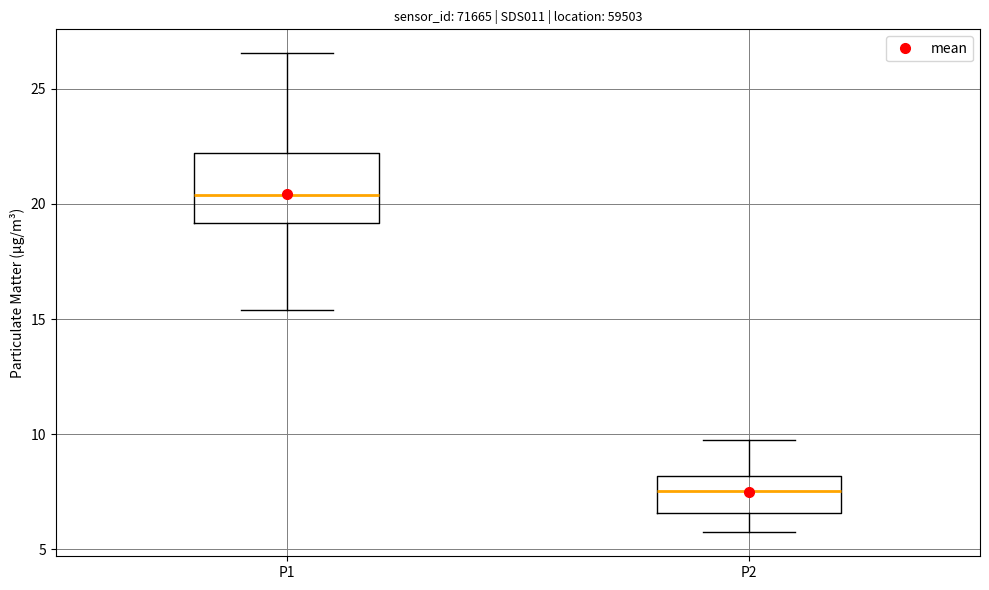

Which box has the highest median line?

P1